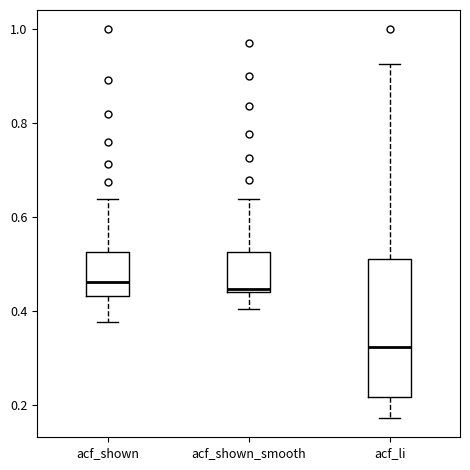

Reading left to right, read every box against the y-axis: the position of its median line, the range the box covers, and the ends of its whiskers. The values are not printed on the chart, so give them approximately, as read against the axis.

acf_shown: median 0.46, box 0.44 to 0.52, whiskers 0.38 to 0.64
acf_shown_smooth: median 0.44 (just above the box's lower edge), box 0.44 to 0.52, whiskers 0.40 to 0.64
acf_li: median 0.32, box 0.22 to 0.50, whiskers 0.18 to 0.92